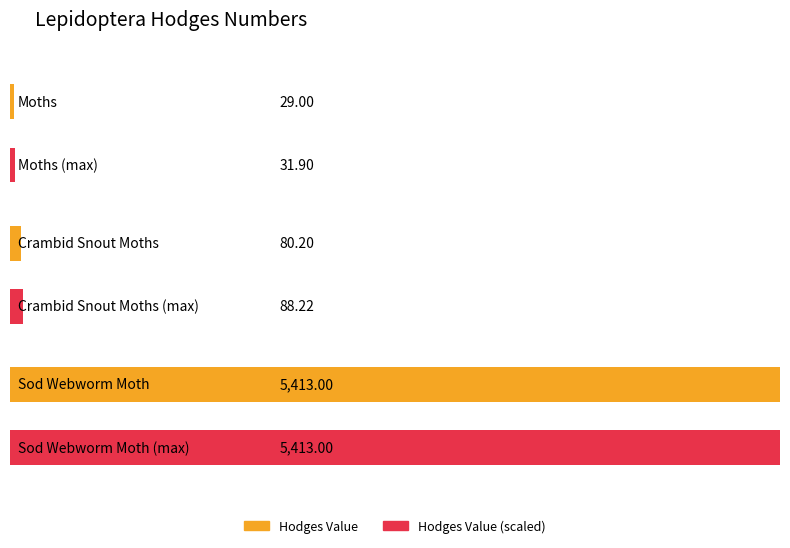

Are the bars grouped side by side (vs. stacked)?

No